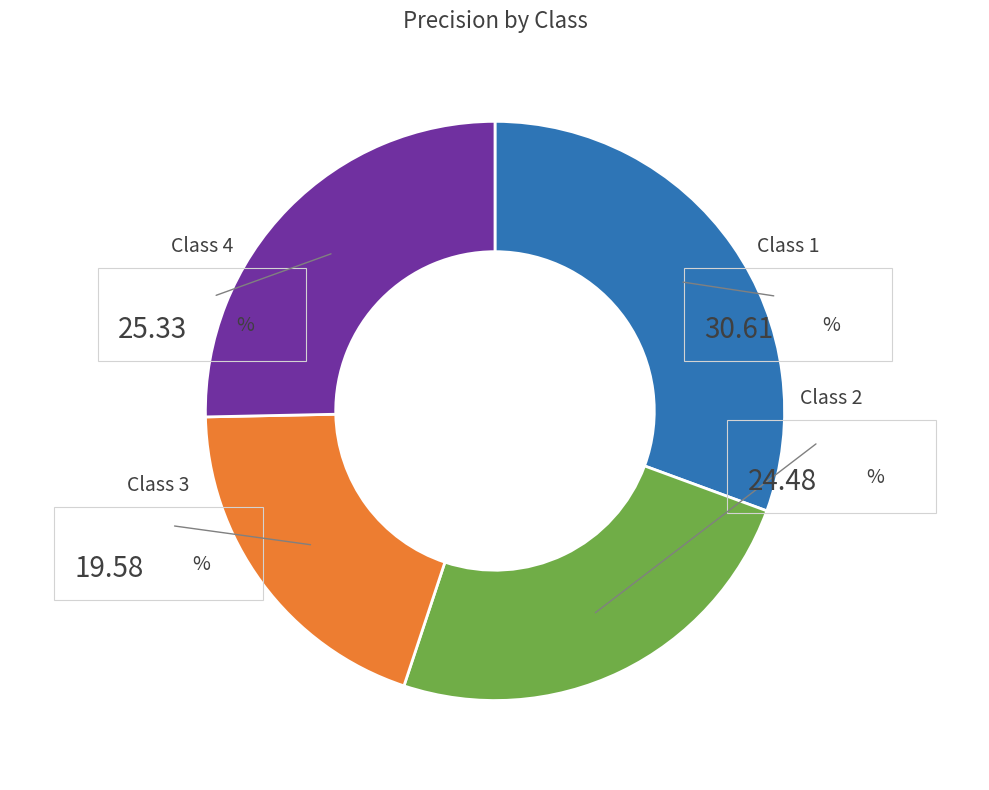

Does any single category account for the majority?

No